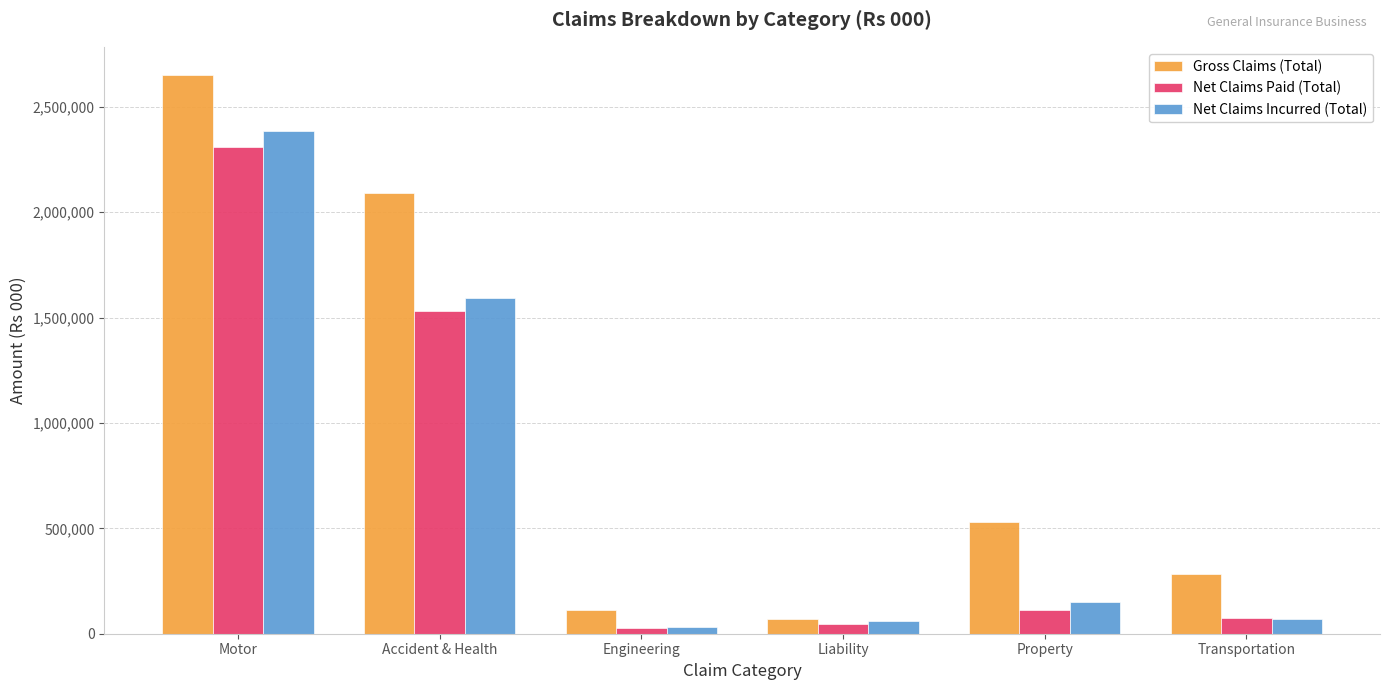

What is the average value of the Net Claims Paid (Total) series?

683450.4